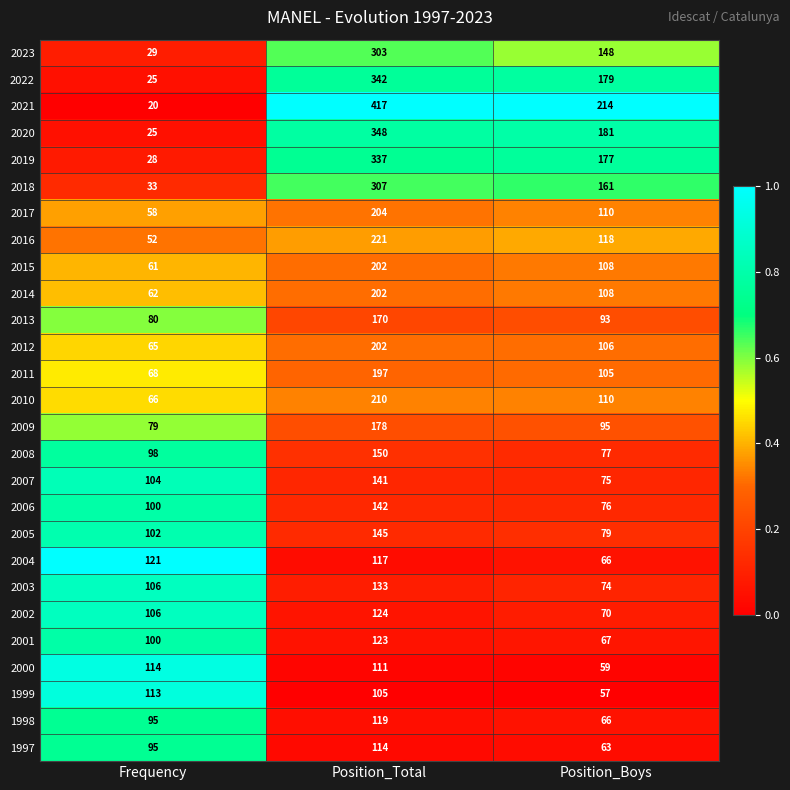

How many series are shown in this chart?

27